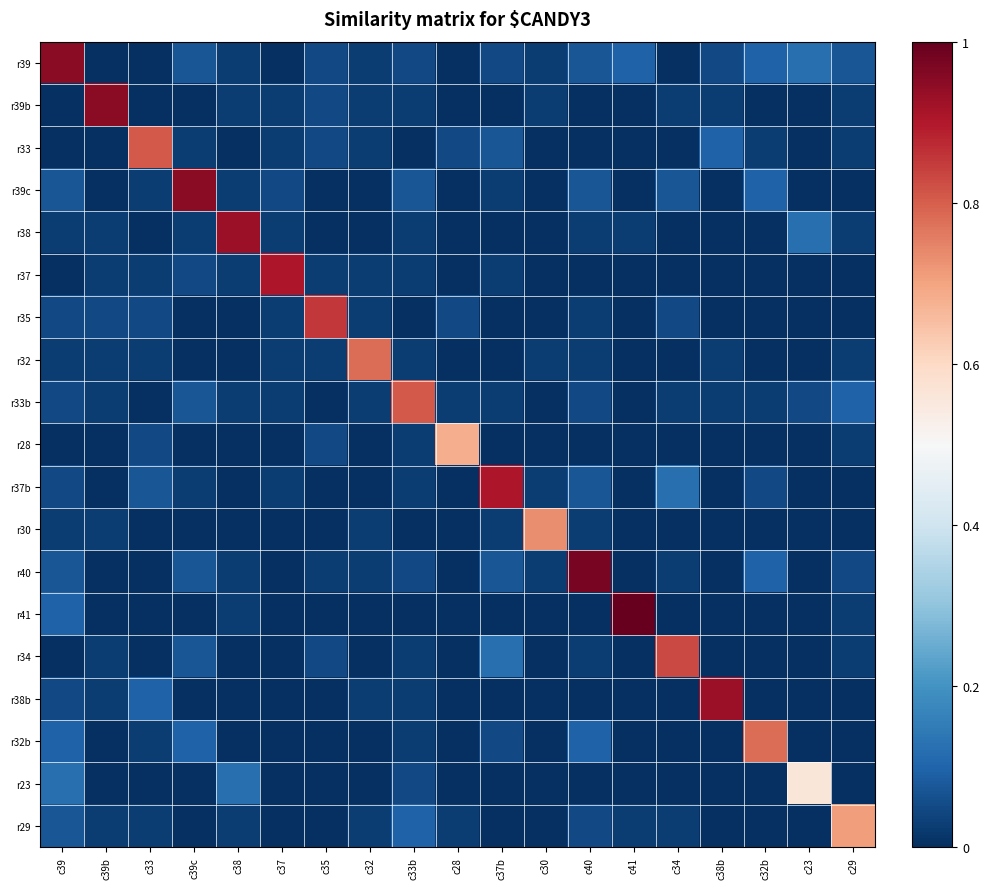

What is the total value across all series at c38b?

1.1